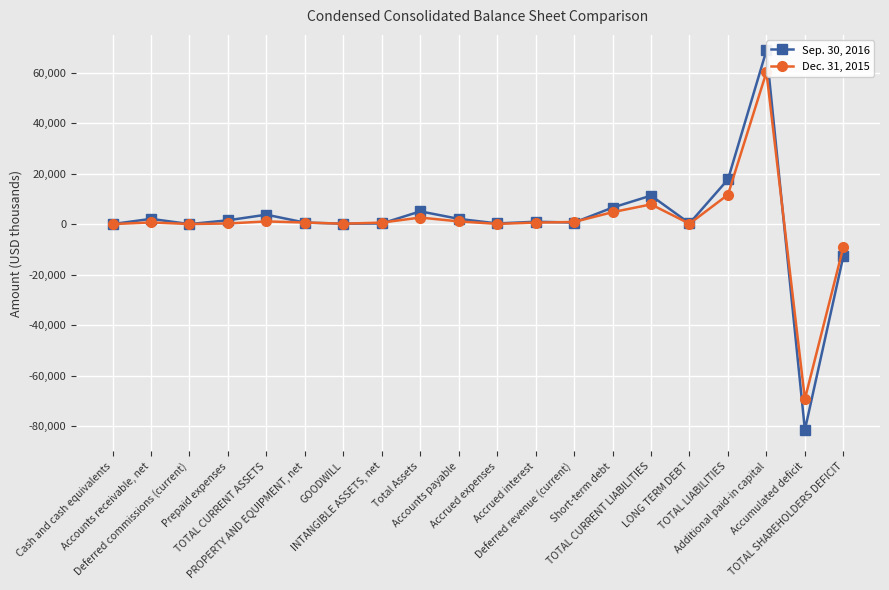

What are all the series names shown in the legend?

Sep. 30, 2016, Dec. 31, 2015